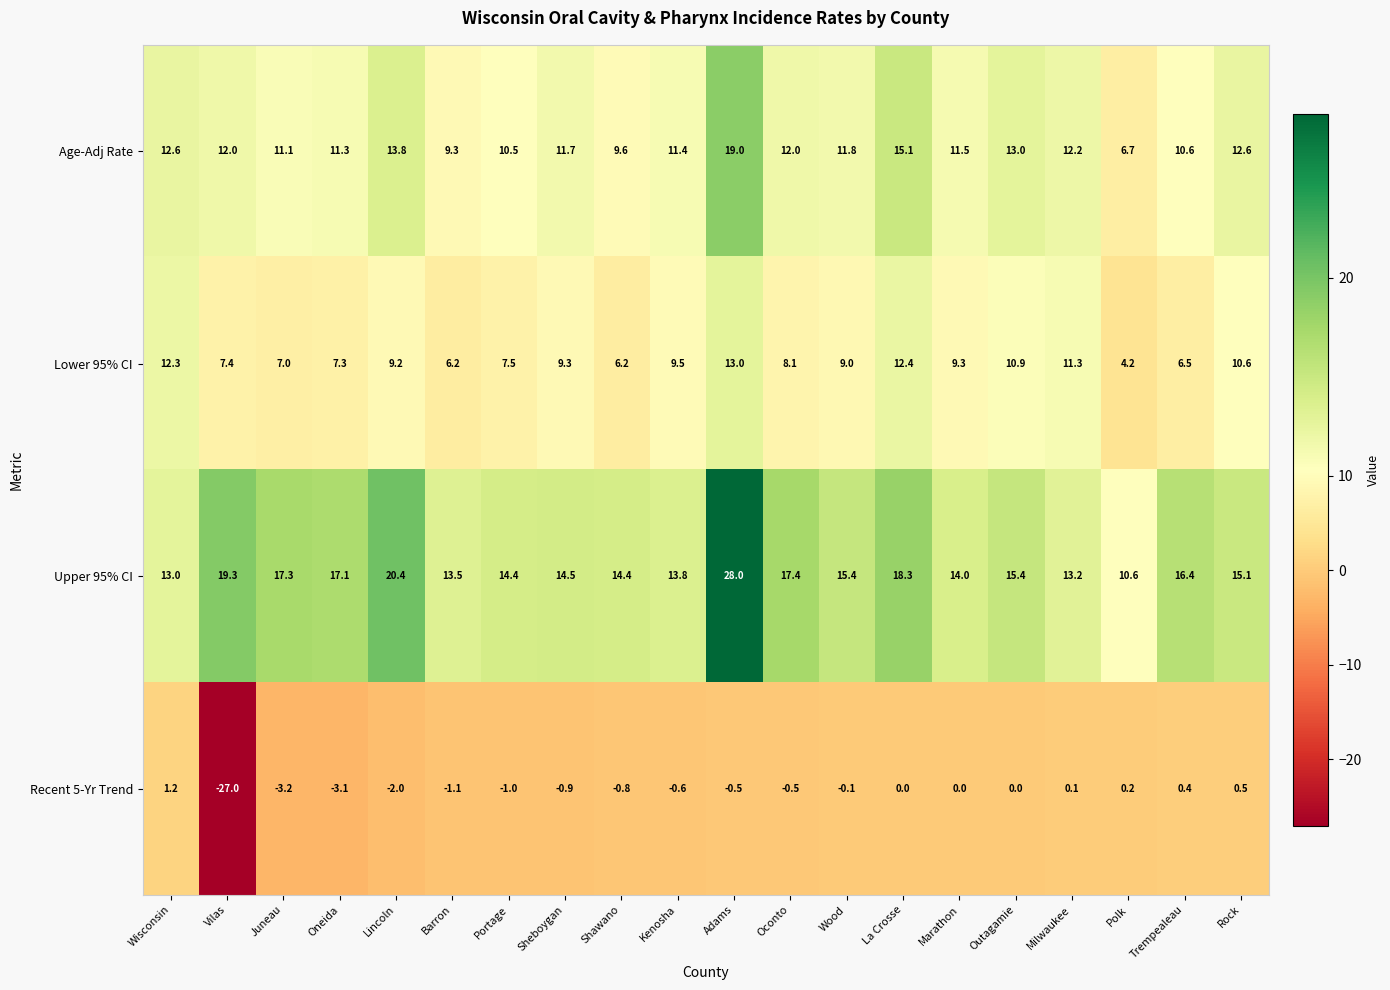

List the series in order of their peak value, highest first.

Upper 95% CI, Age-Adj Rate, Lower 95% CI, Recent 5-Yr Trend